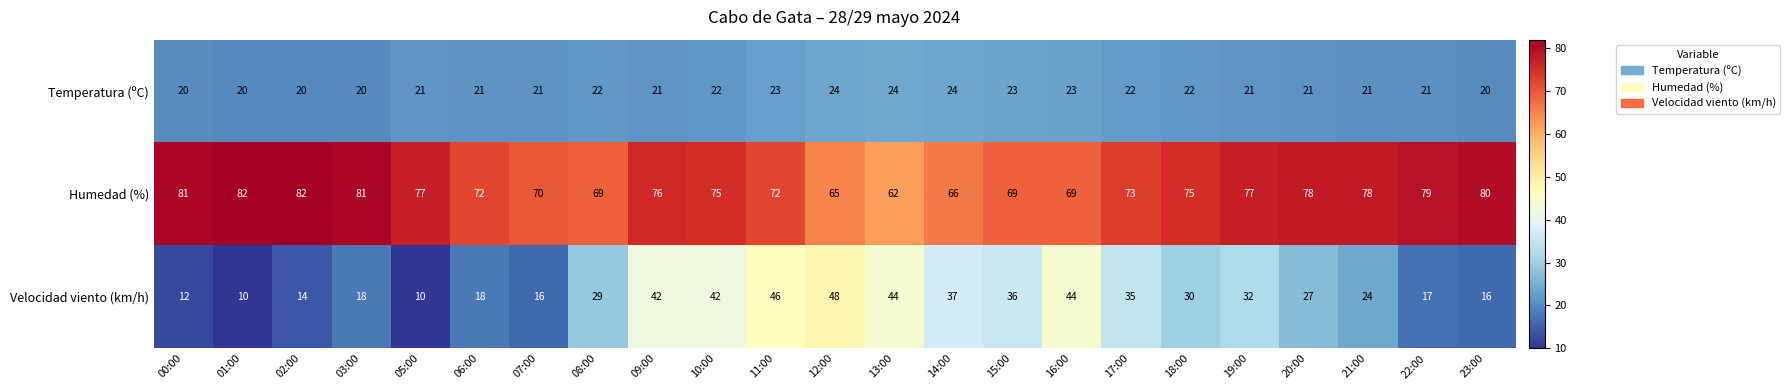

What is the average value of the Velocidad viento (km/h) series?

28